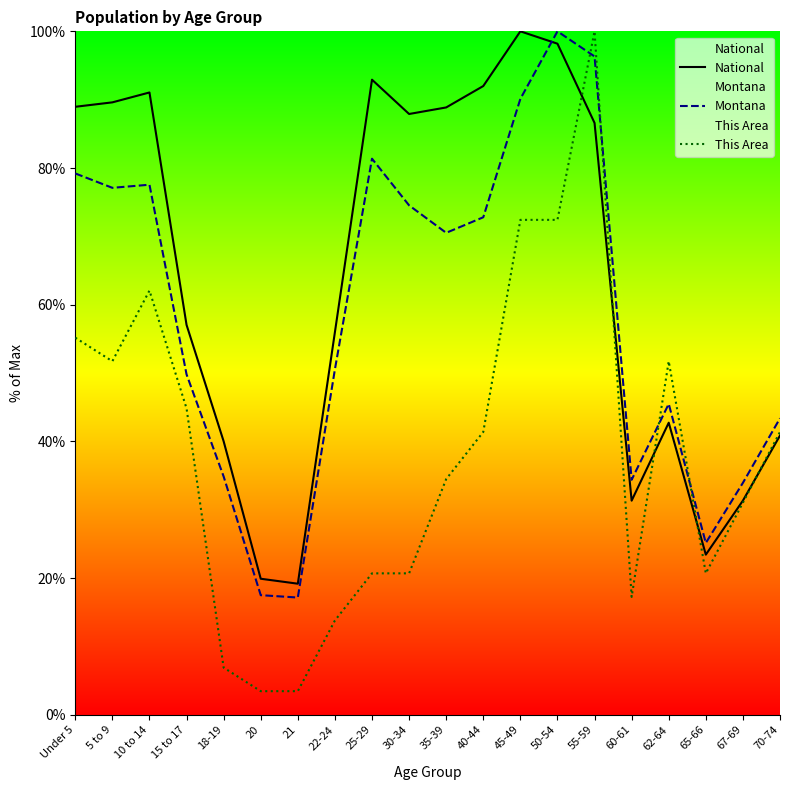

In National, how many points are higher than both neighbors (excluding endpoints)?

4